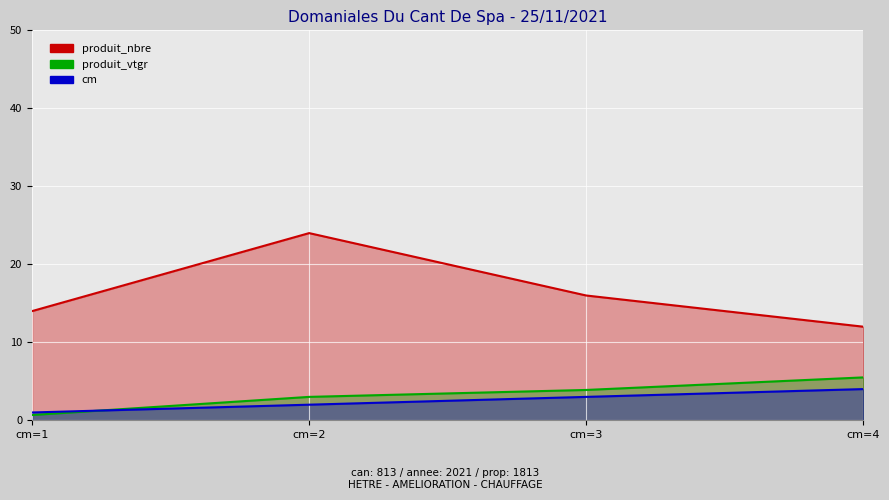

At which category is the sum across all series the highest?

cm=2